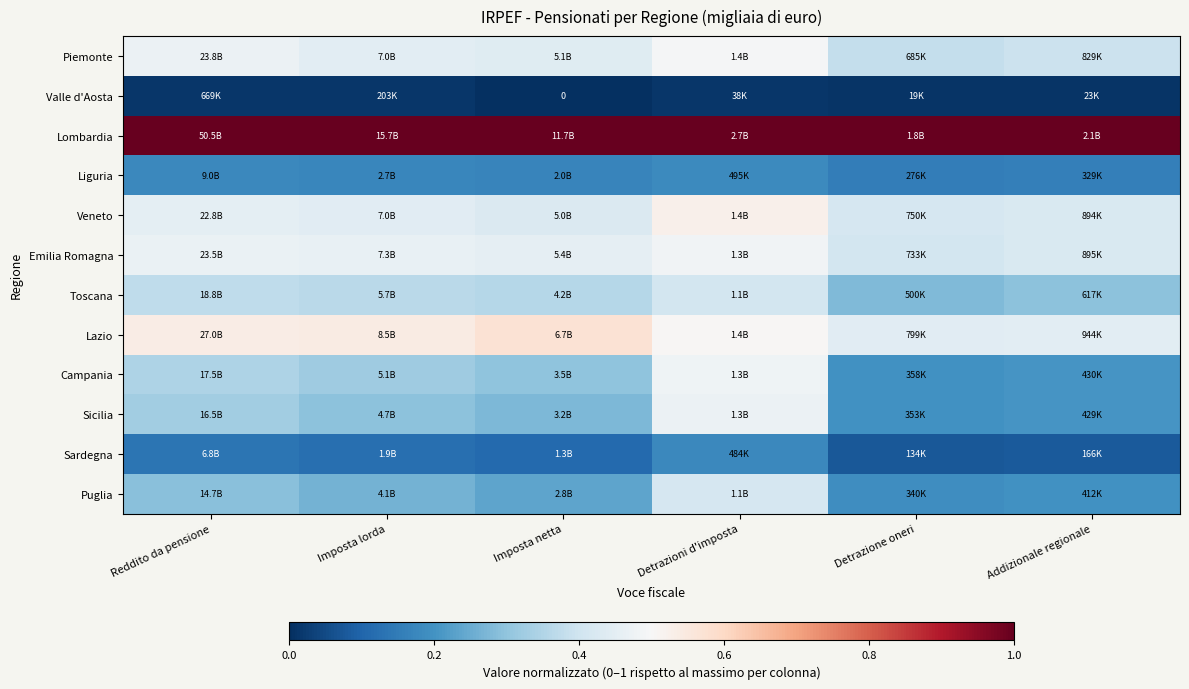

The value of Veneto at Imposta lorda is 0.7. True or false?

False